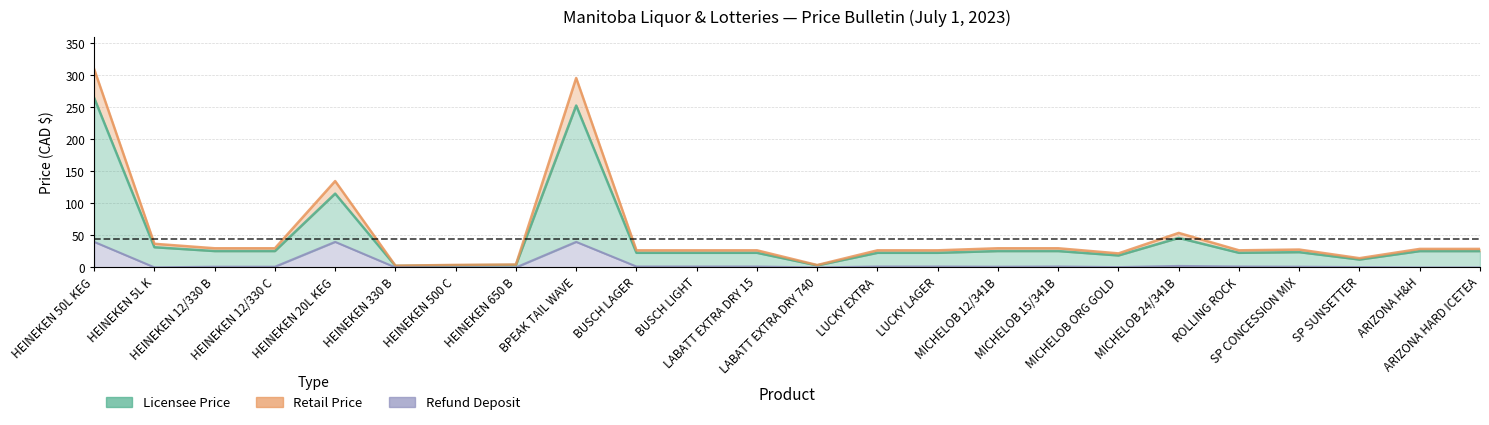

What is the label of the 22nd point from the right?

HEINEKEN 12/330 B